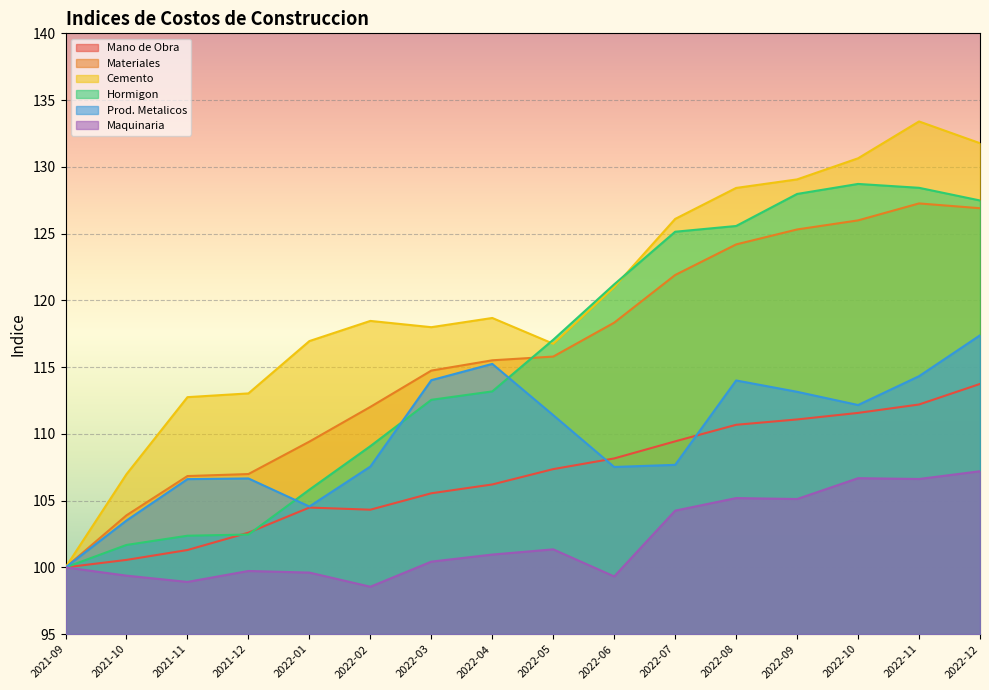

True or false: Materiales and Mano de Obra intersect in this chart.

False